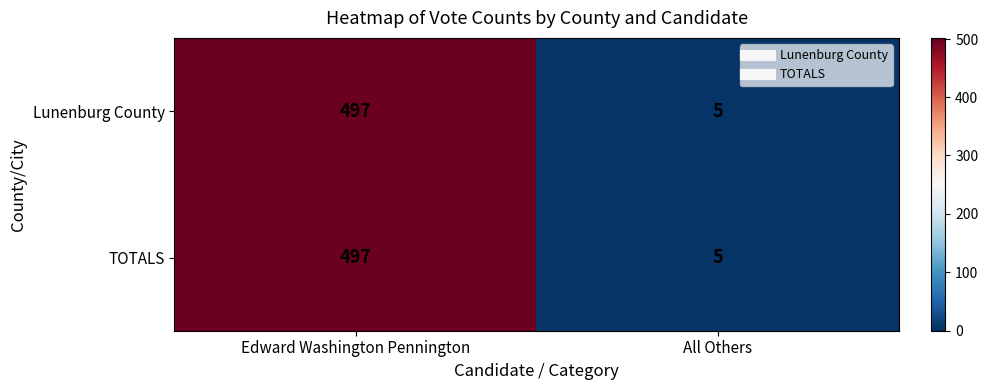

What is the maximum value shown in the chart?

497